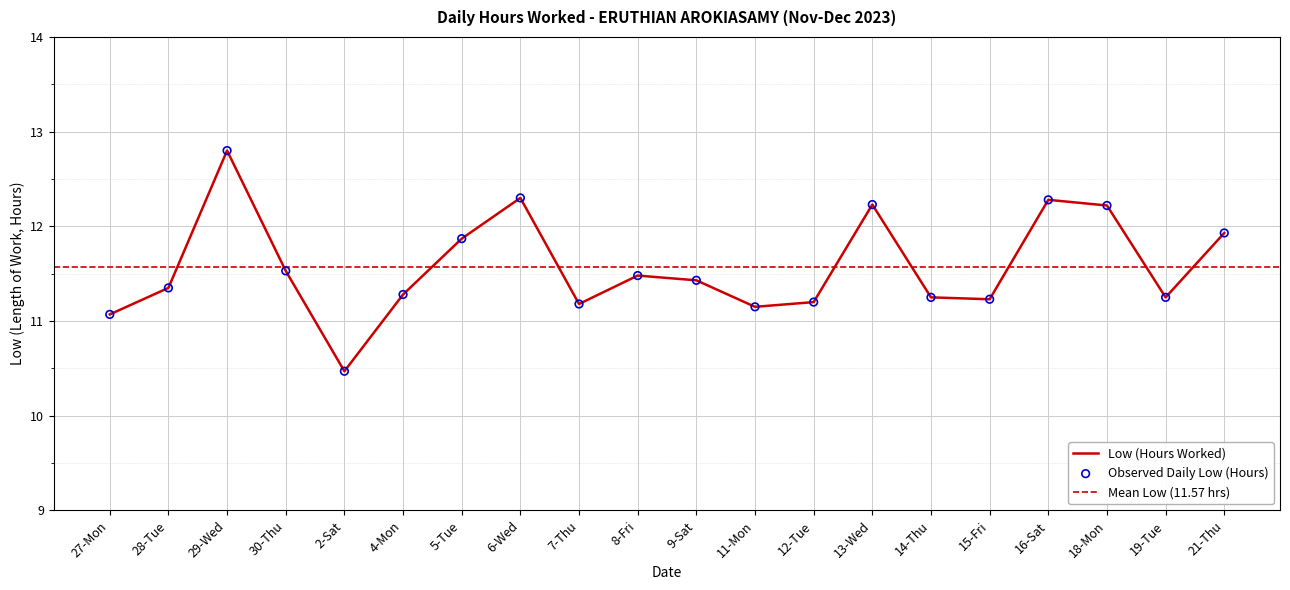

Approximately how many times larger is the value at 9-Sat compared to 19-Tue?

1.0